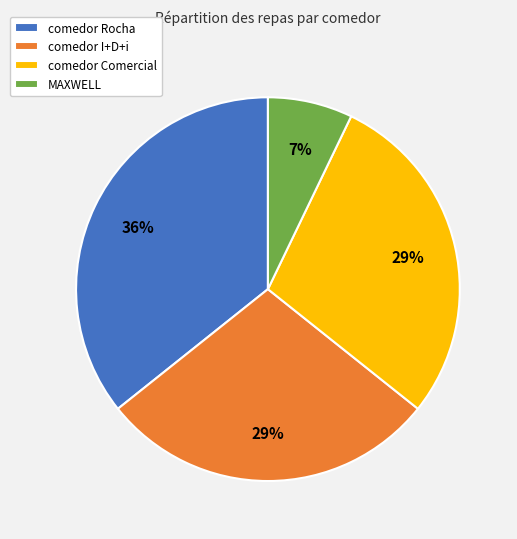

Which slice is the smallest?

MAXWELL